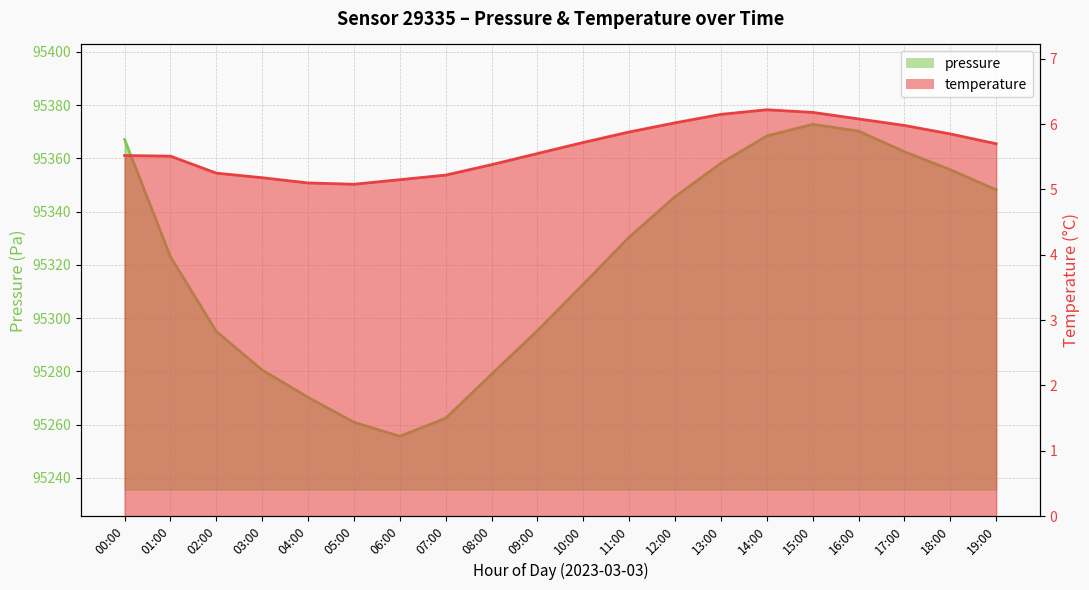

True or false: pressure has more than 1 interior local peaks.

False